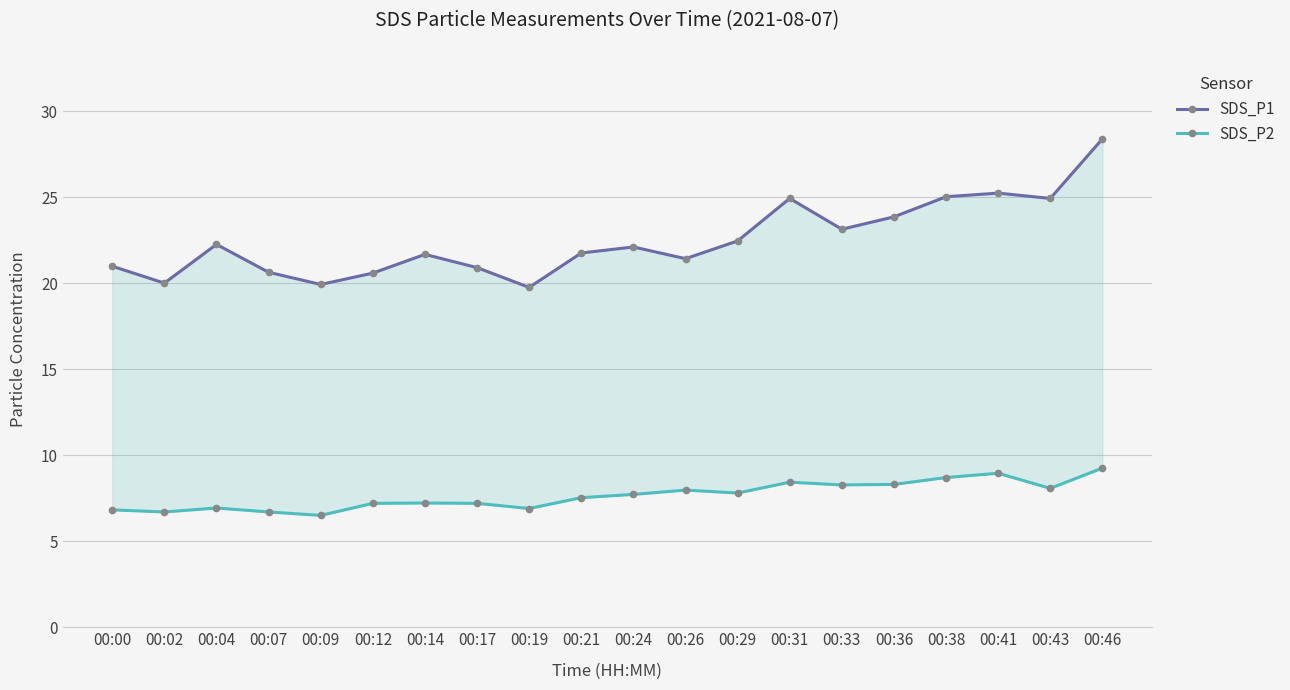

Count the number of categories in the chart.

20